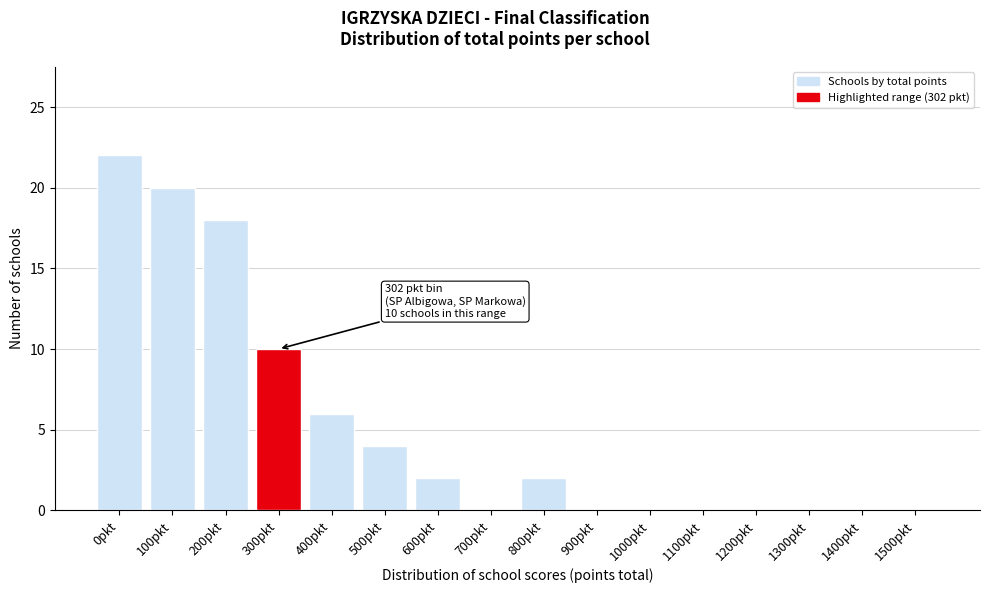

Reading left to right, list all the values displayed in this chart.

0pkt=22	100pkt=20	200pkt=18	300pkt=10	400pkt=6	500pkt=4	600pkt=2	700pkt=0	800pkt=2	900pkt=0	1000pkt=0	1100pkt=0	1200pkt=0	1300pkt=0	1400pkt=0	1500pkt=0